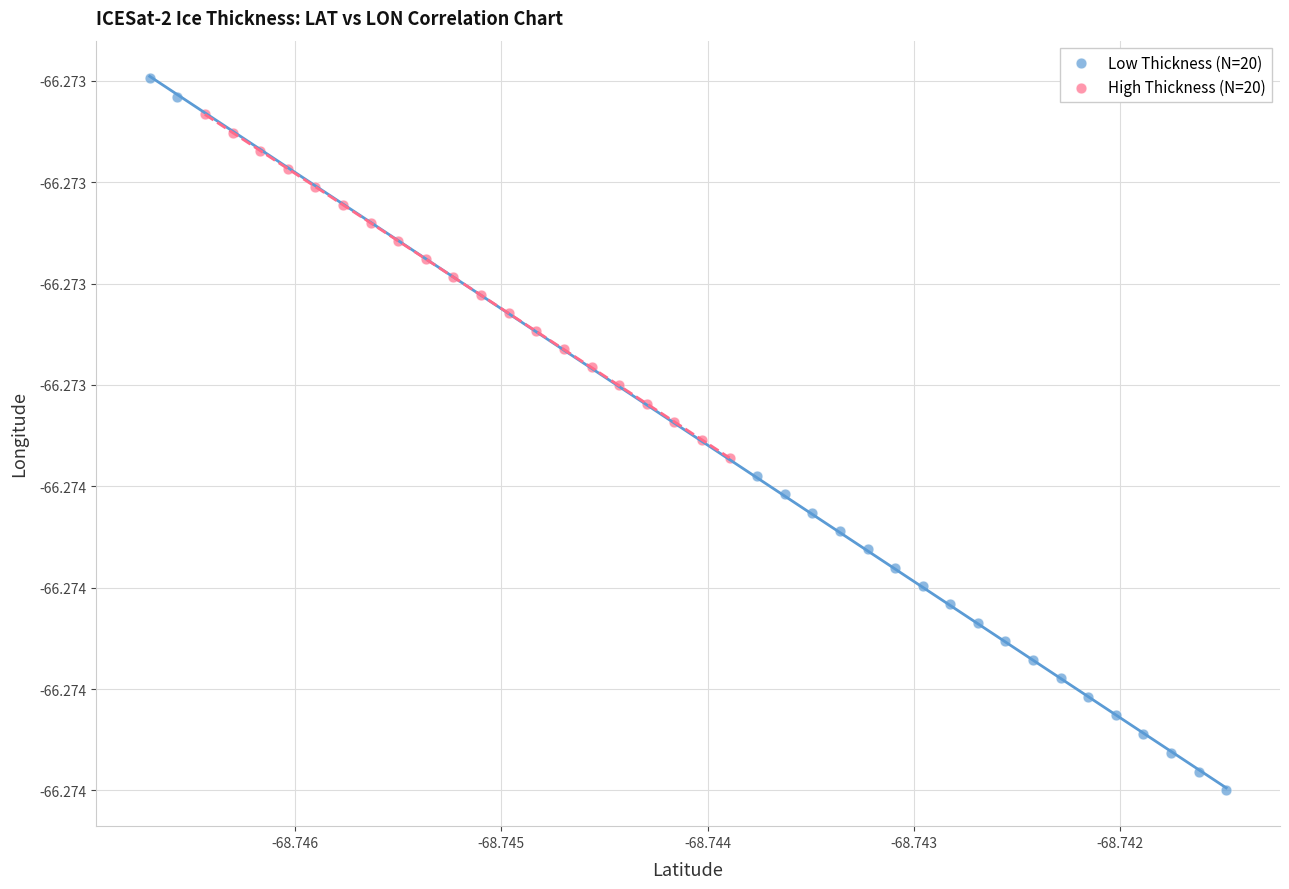

Which series contains the lowest Y value?

Low Thickness (N=20)